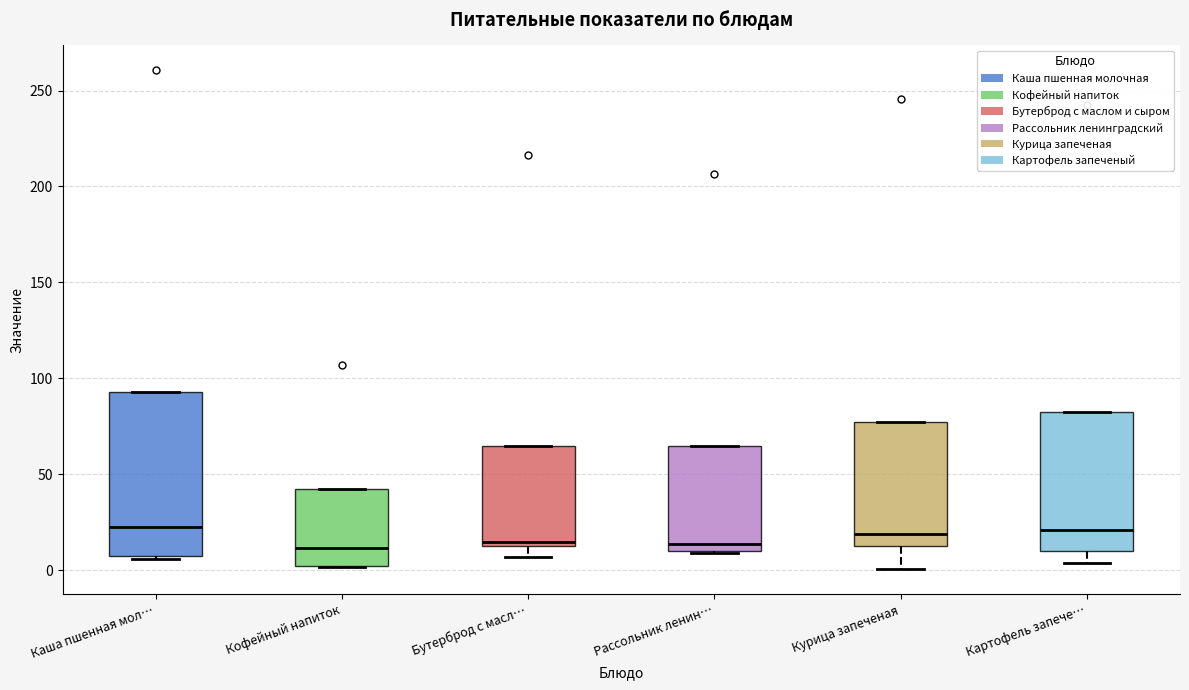

Which box is the tallest, from its lower edge to its upper edge?

Каша пшенная мол…